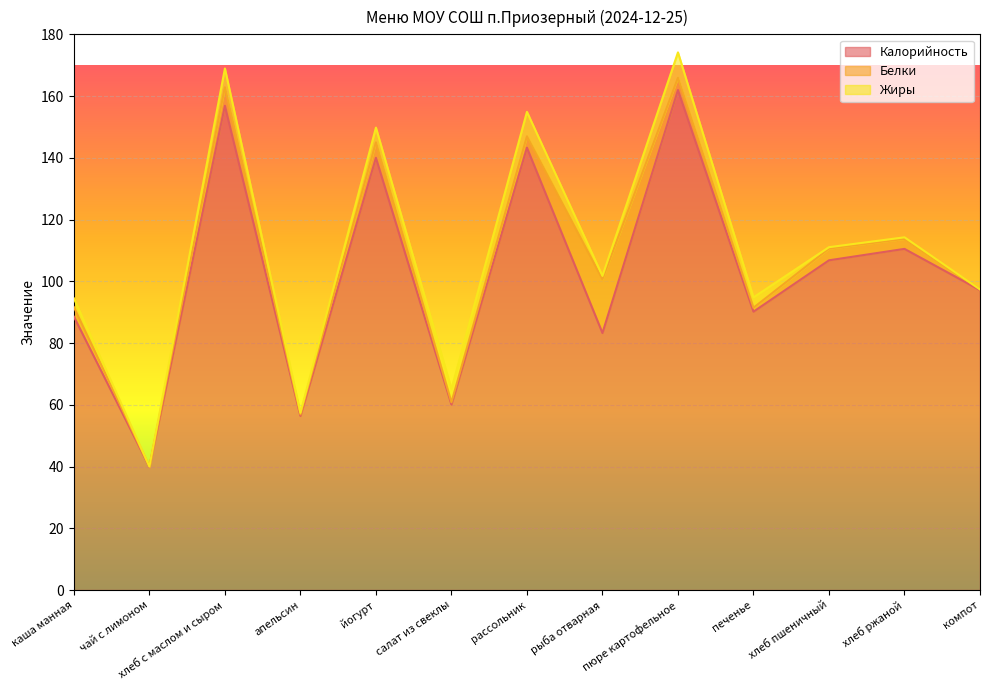

True or false: Белки and Калорийность intersect in this chart.

False